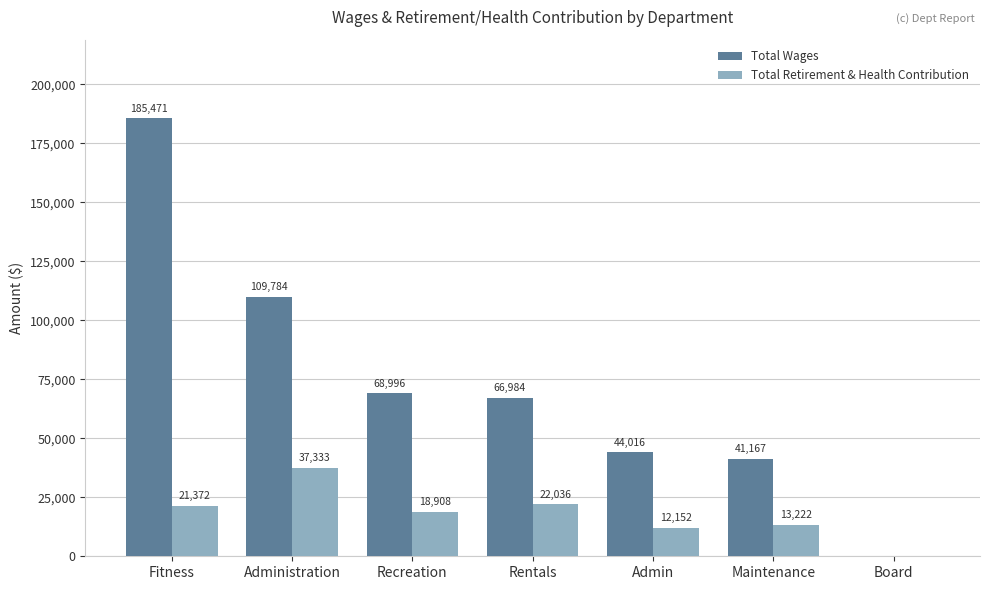

Count the number of data series in this chart.

2